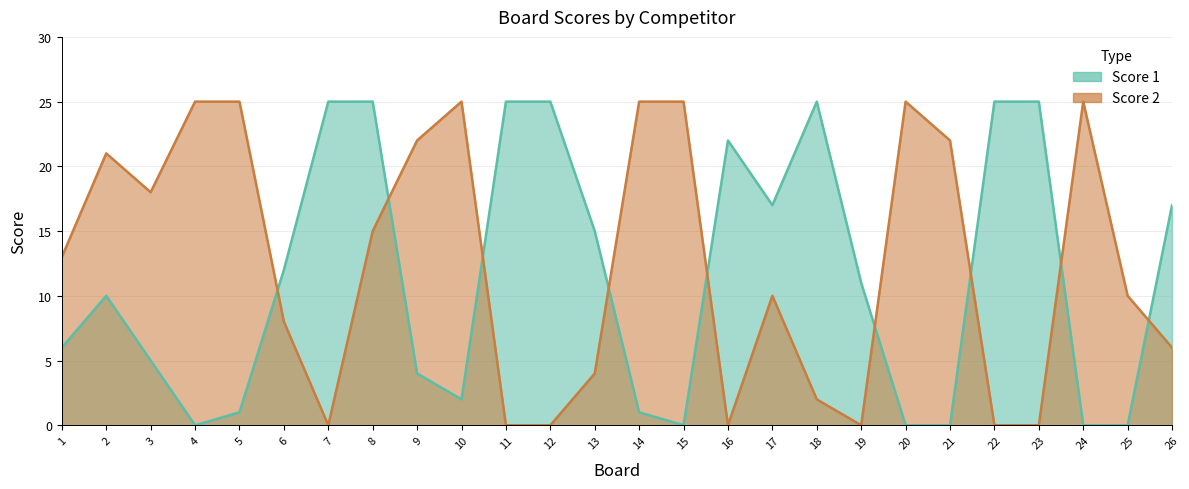

Which series has the largest total across all categories?

Score 2